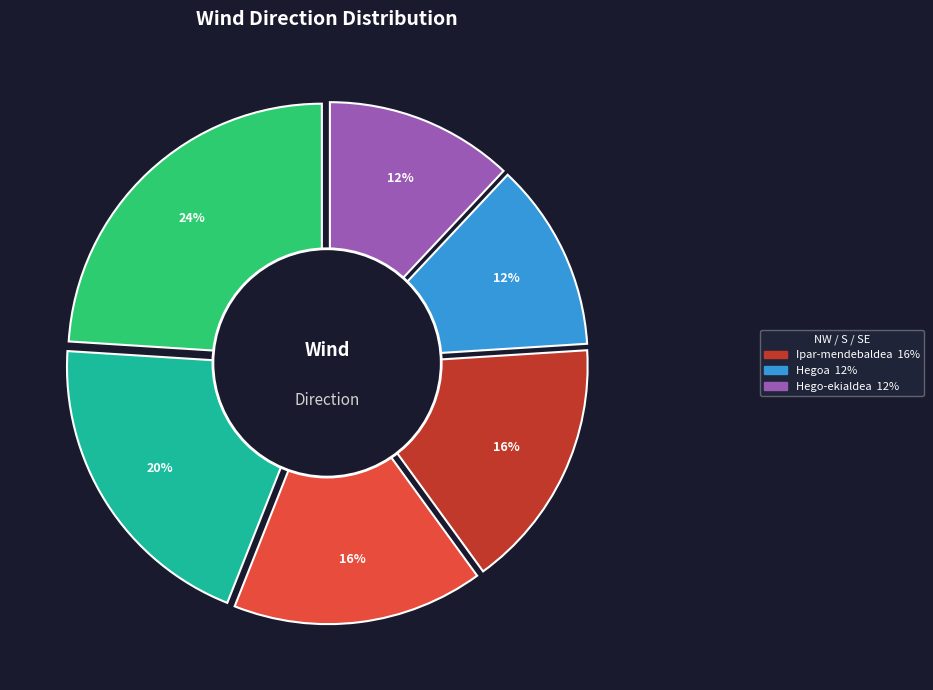

Count the number of slices in the pie.

6